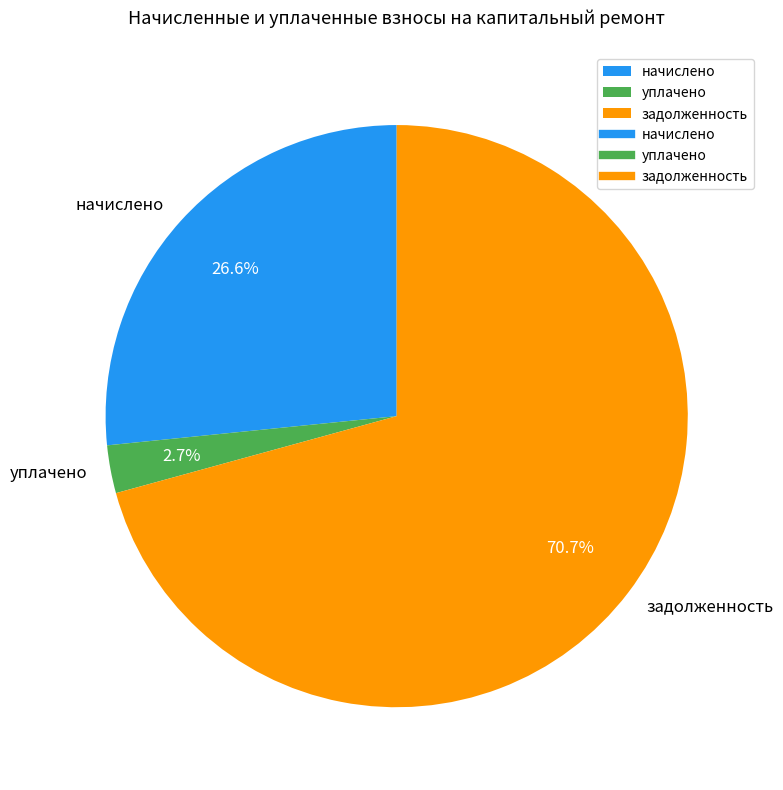

Count the number of slices in the pie.

3